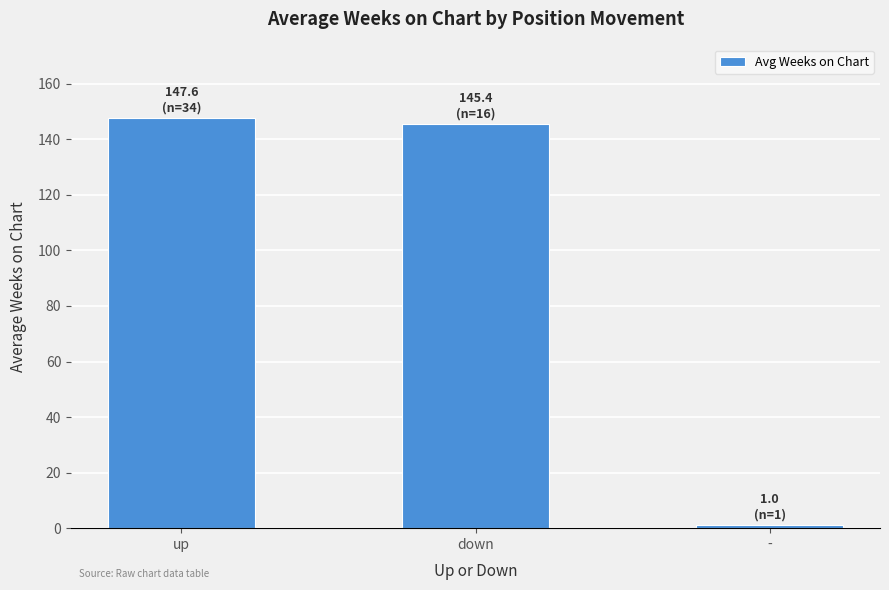

What is the change in value from up to down?

-2.2